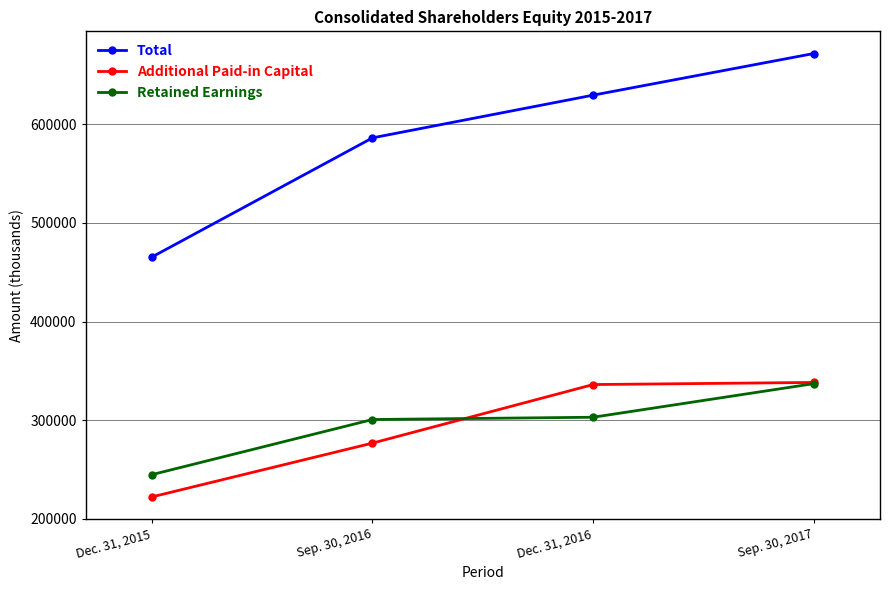

Is it true that Total equals 167374 at Dec. 31, 2016?

False